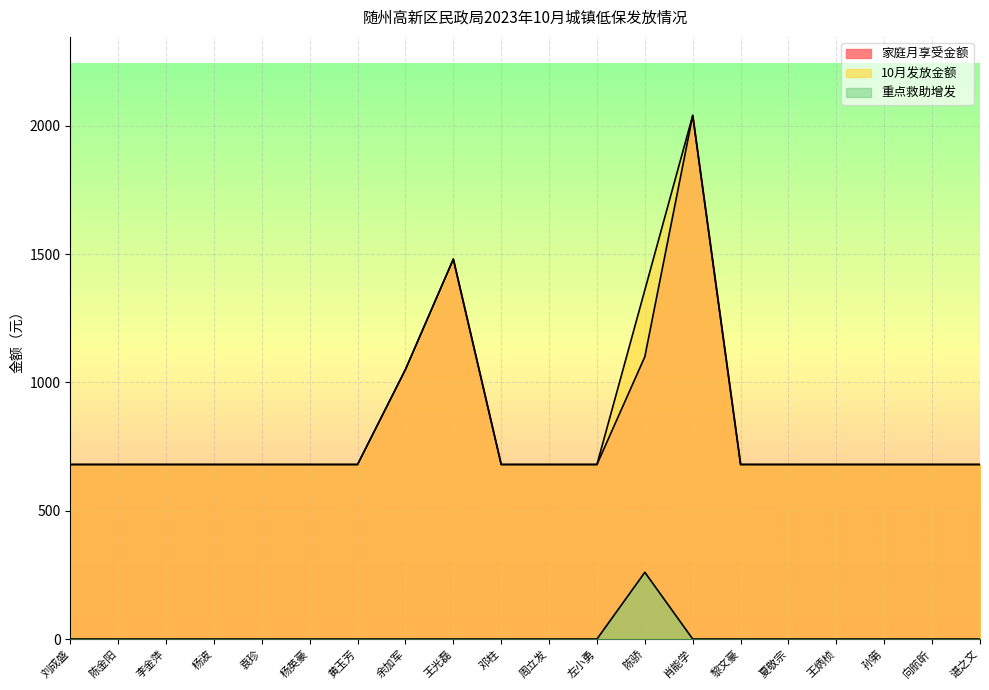

At which category does 家庭月享受金额 reach its first local peak?

王光磊